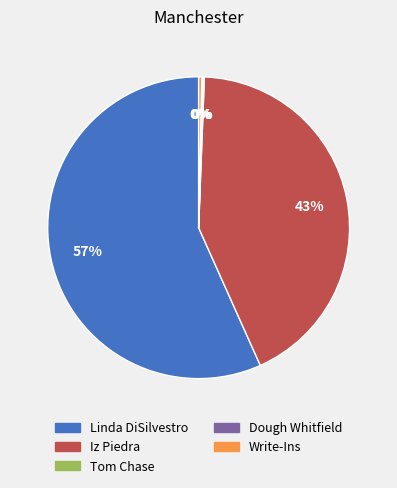

Combined, do Write-Ins and Iz Piedra account for over 50%?

No